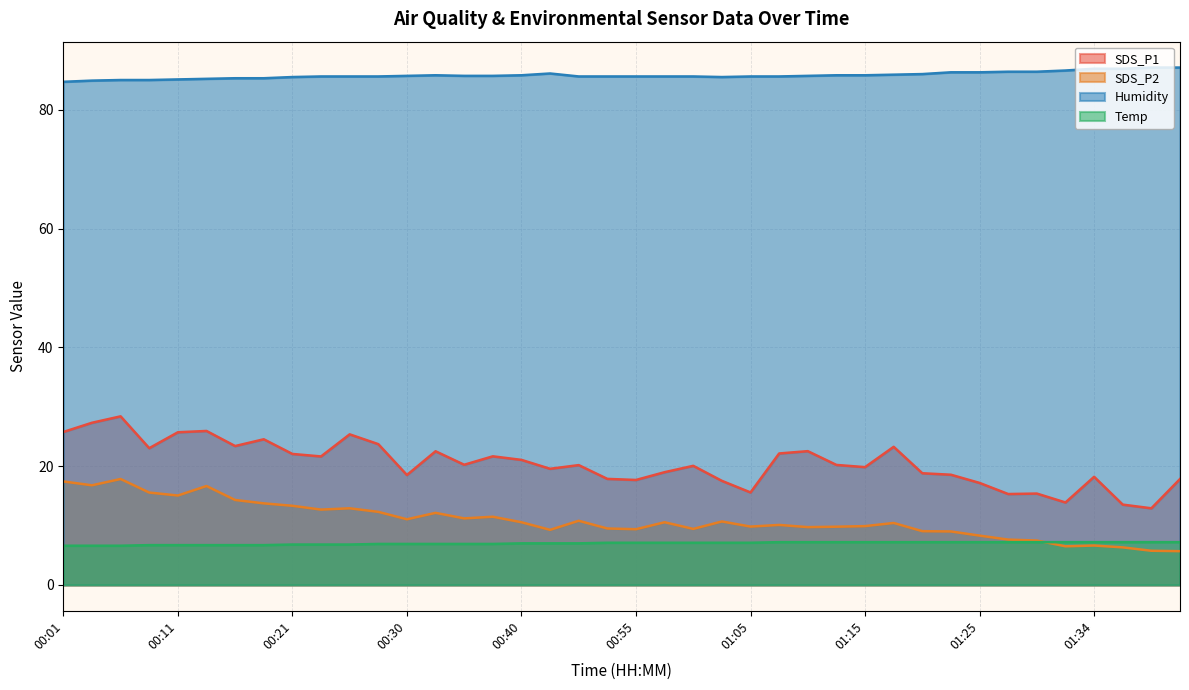

Which series has the largest total across all categories?

Humidity